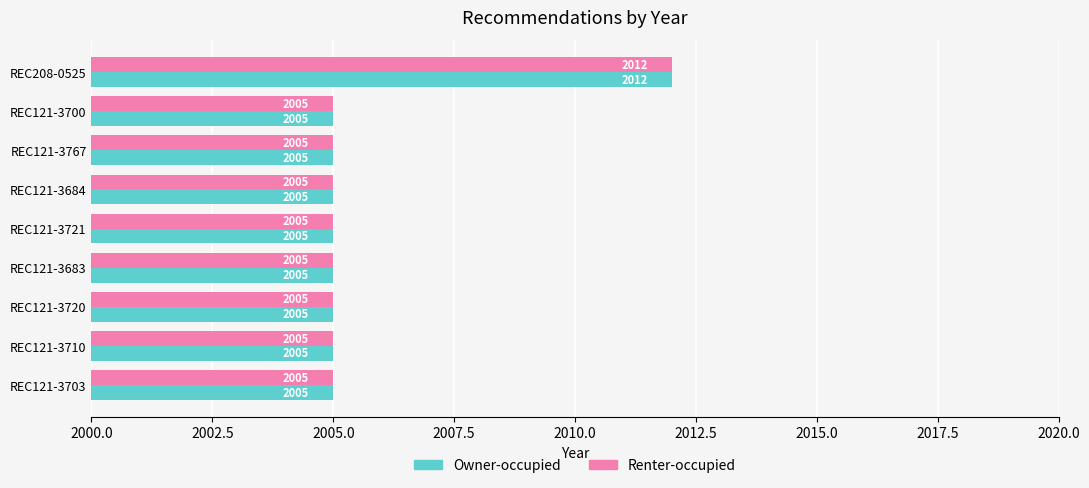

At which category is the sum across all series the highest?

REC208-0525